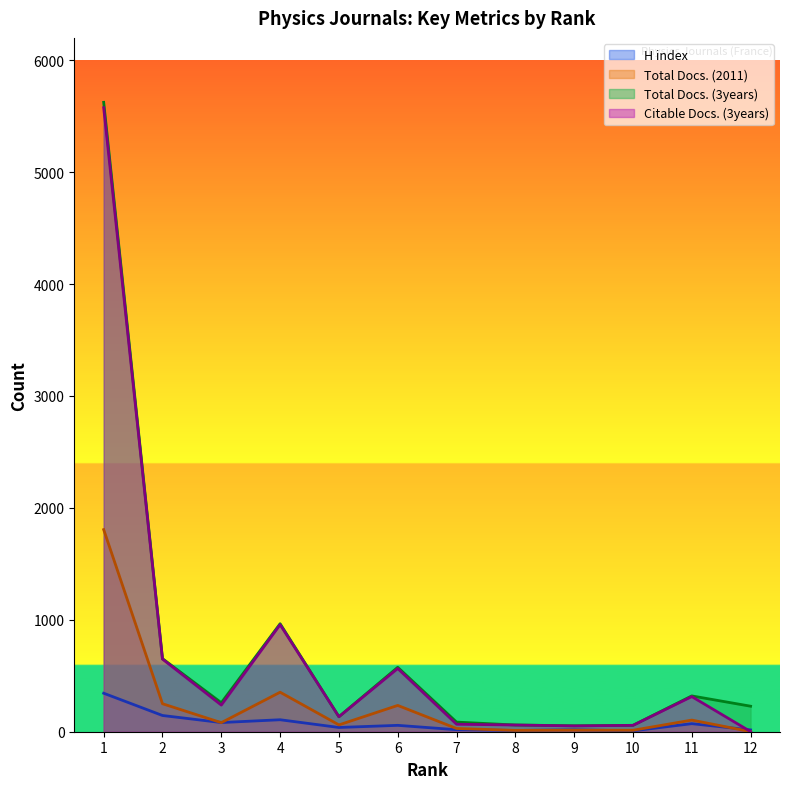

Does the chart display data point markers on the line(s)?

No